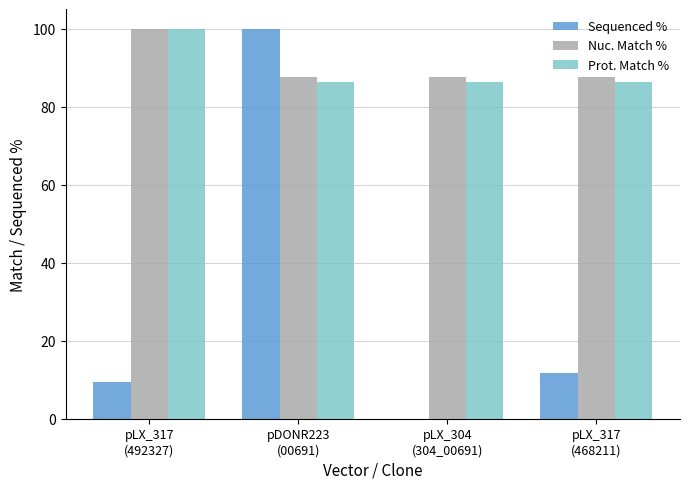

Read the Nuc. Match % value at pLX_317
(468211).

87.5